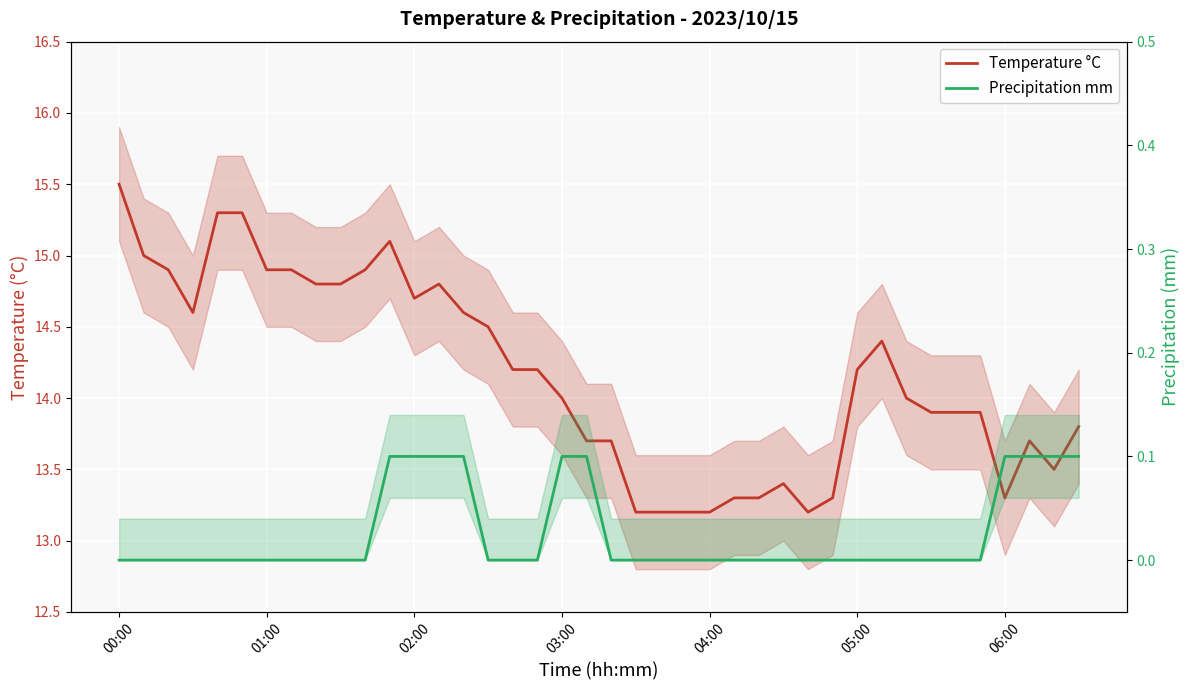

At which category is the sum across all series the highest?

00:00